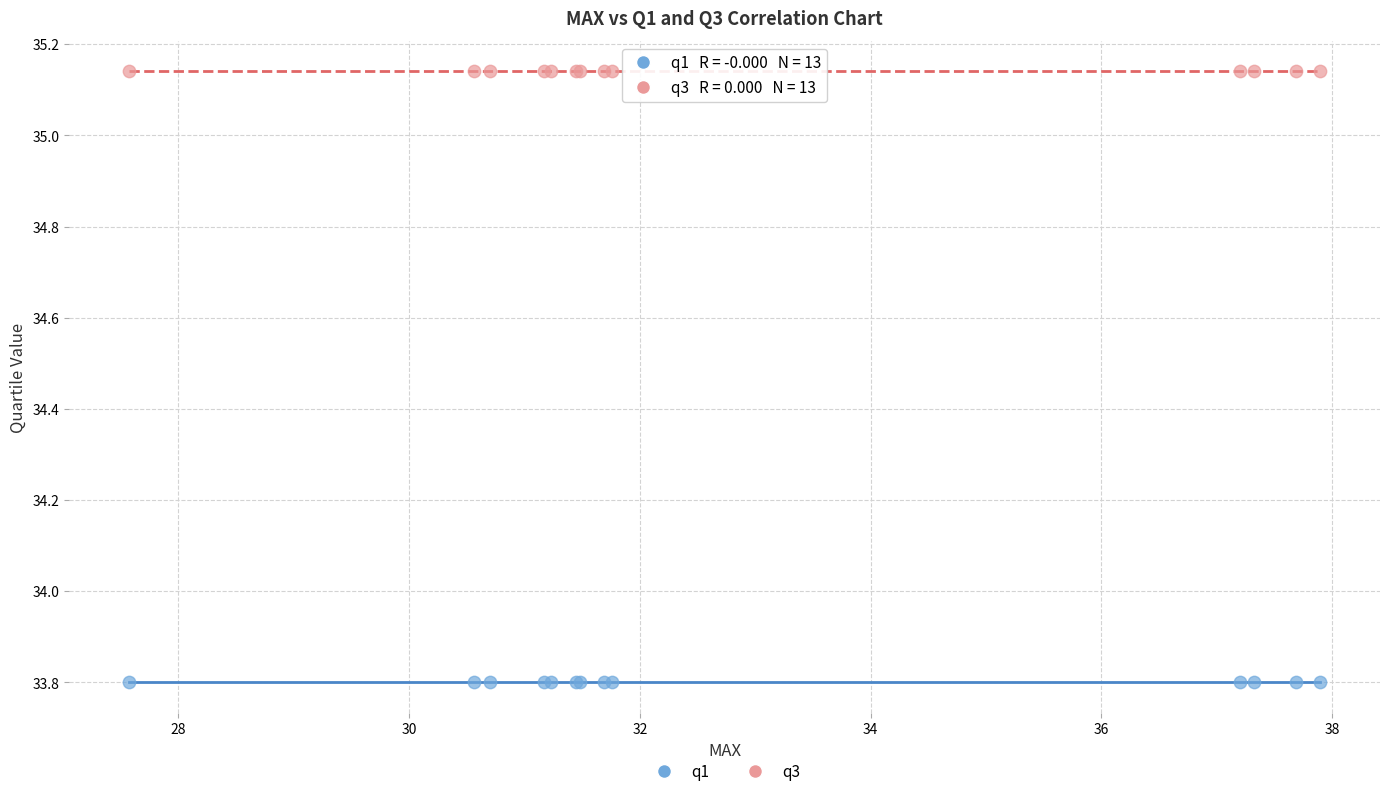

Which series reaches the maximum Y coordinate?

q3